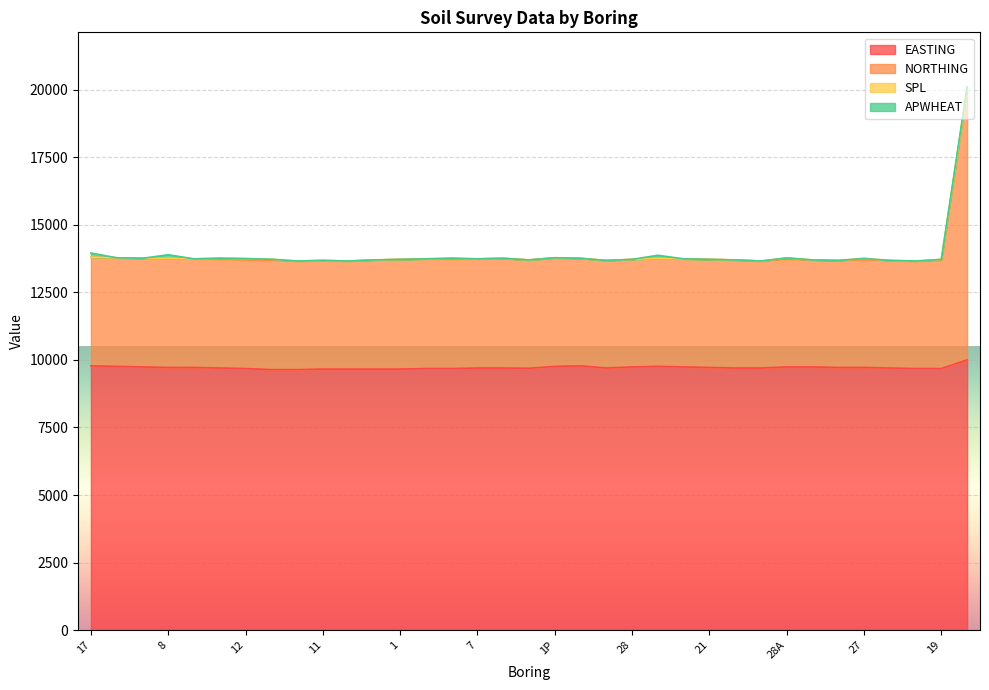

Which series changed the most between 23 and 26?

NORTHING